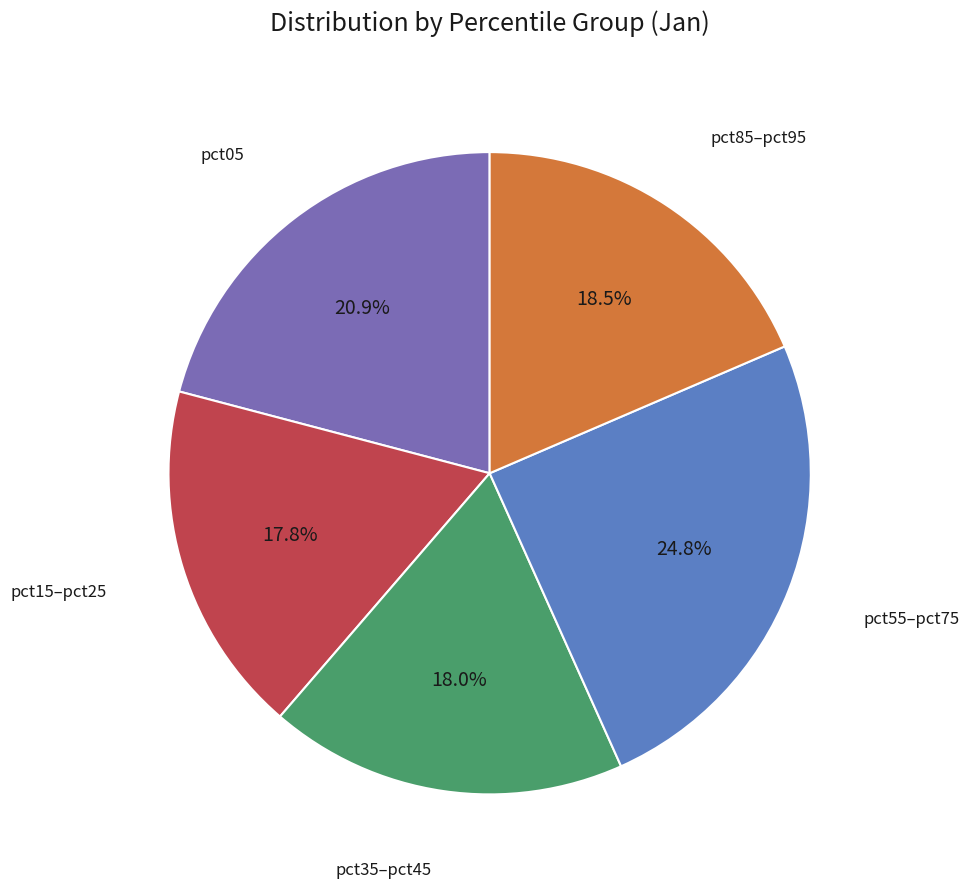

Is there a majority slice in this chart?

No